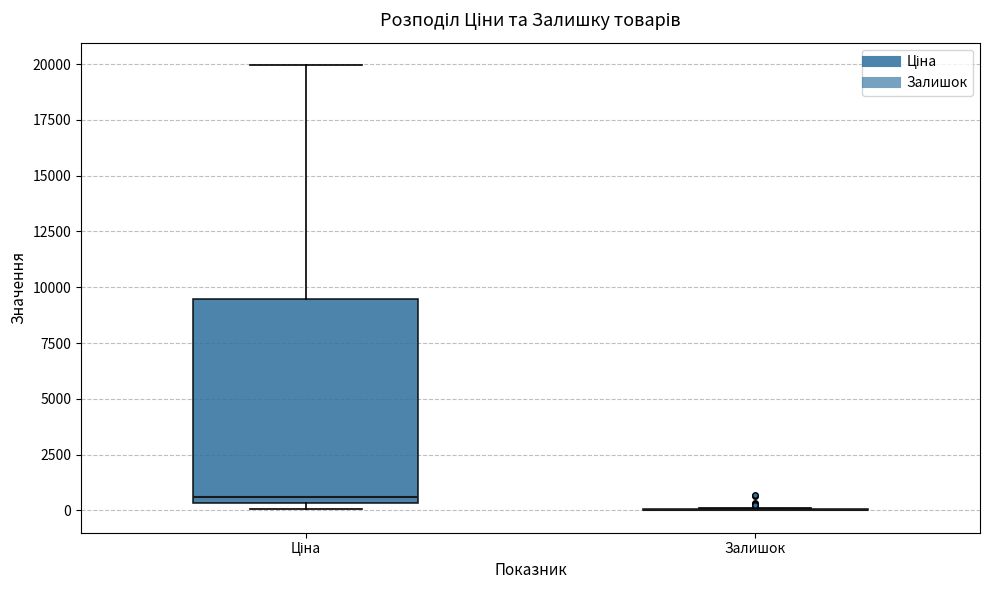

Comparing the boxes themselves (not the whiskers), which one is the tallest?

Ціна